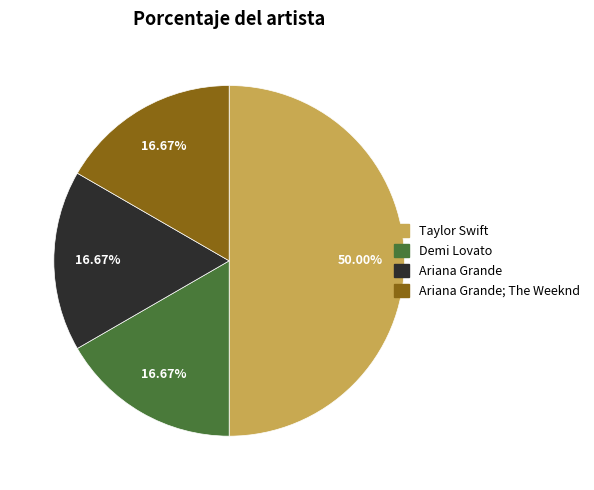

How many slices are in this pie chart?

4